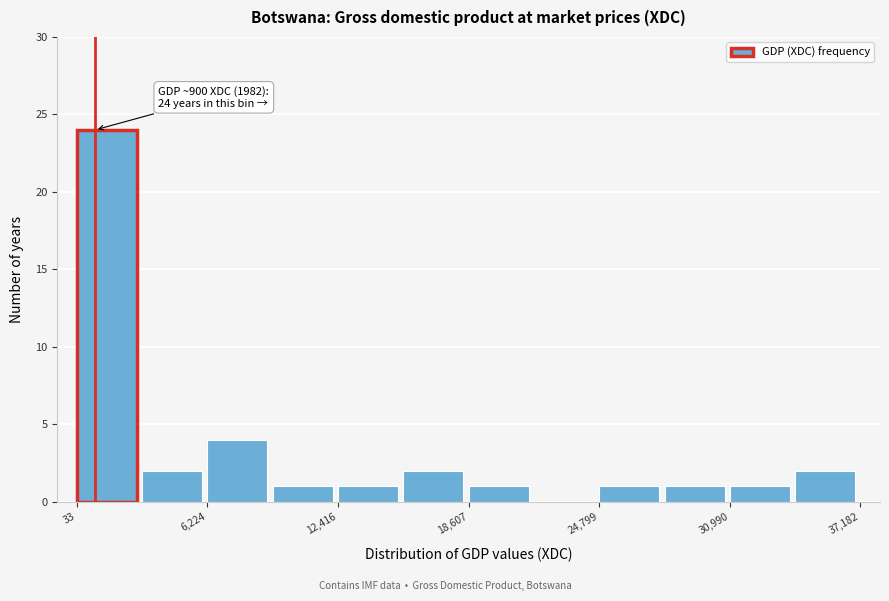

Around what value on the x-axis is the tallest bar? Give the approximate position of its centre, as read against the axis.

1000